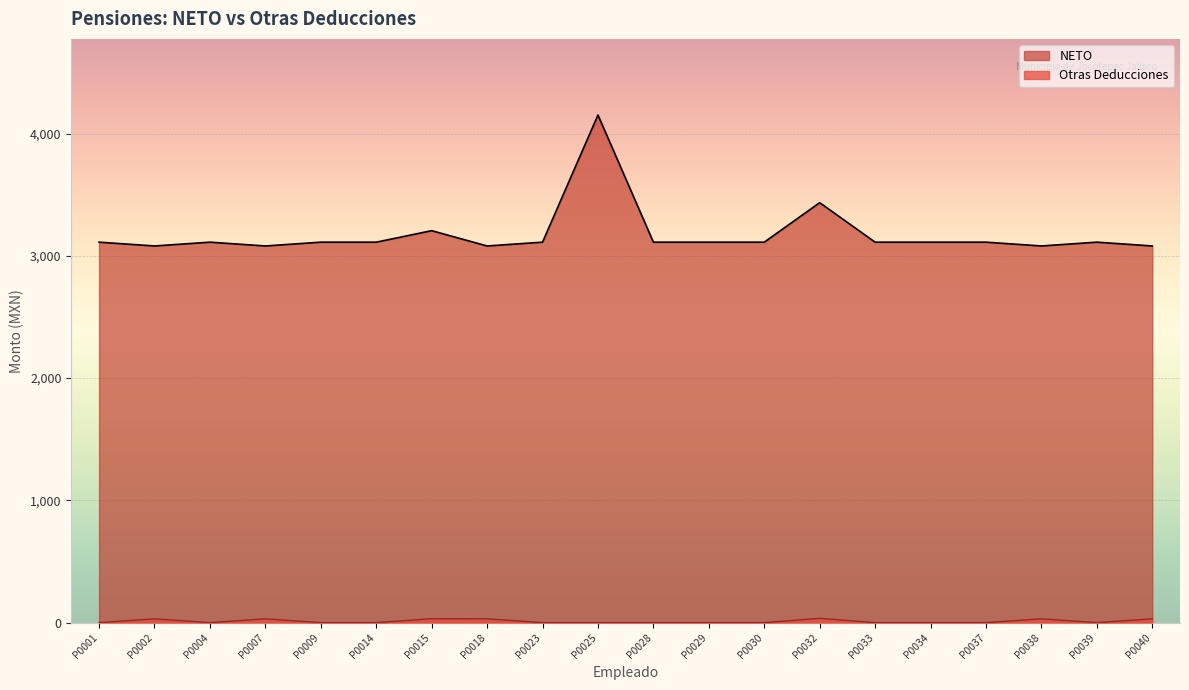

How many interior local valleys does the Otras Deducciones series have?

2